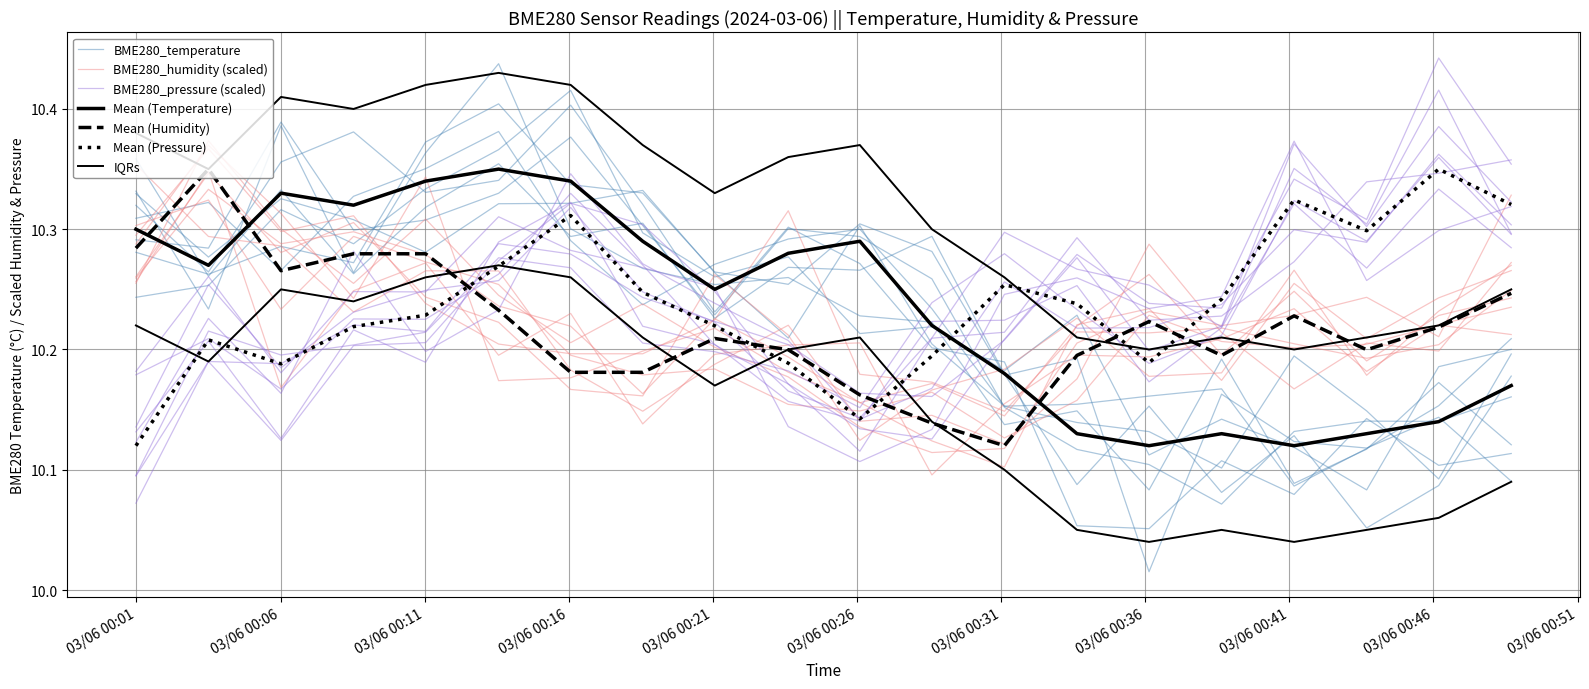

True or false: BME280_temperature has more than 0 interior local peaks.

True